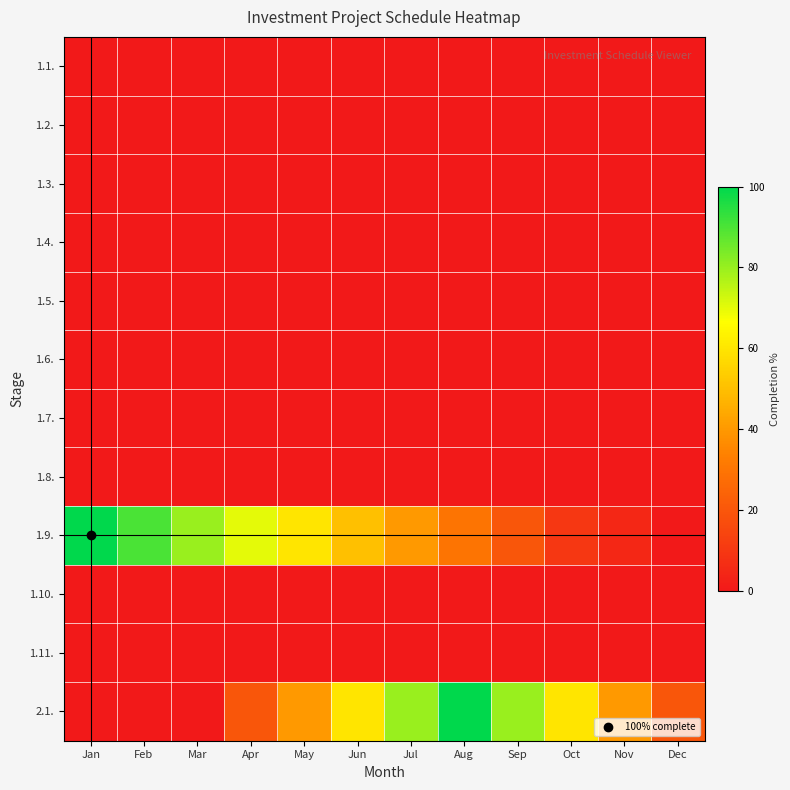

Reading right to left, transcribe all the data shown in this chart.

1.1.: Dec=0	Nov=0	Oct=0	Sep=0	Aug=0	Jul=0	Jun=0	May=0	Apr=0	Mar=0	Feb=0	Jan=0
1.2.: Dec=0	Nov=0	Oct=0	Sep=0	Aug=0	Jul=0	Jun=0	May=0	Apr=0	Mar=0	Feb=0	Jan=0
1.3.: Dec=0	Nov=0	Oct=0	Sep=0	Aug=0	Jul=0	Jun=0	May=0	Apr=0	Mar=0	Feb=0	Jan=0
1.4.: Dec=0	Nov=0	Oct=0	Sep=0	Aug=0	Jul=0	Jun=0	May=0	Apr=0	Mar=0	Feb=0	Jan=0
1.5.: Dec=0	Nov=0	Oct=0	Sep=0	Aug=0	Jul=0	Jun=0	May=0	Apr=0	Mar=0	Feb=0	Jan=0
1.6.: Dec=0	Nov=0	Oct=0	Sep=0	Aug=0	Jul=0	Jun=0	May=0	Apr=0	Mar=0	Feb=0	Jan=0
1.7.: Dec=0	Nov=0	Oct=0	Sep=0	Aug=0	Jul=0	Jun=0	May=0	Apr=0	Mar=0	Feb=0	Jan=0
1.8.: Dec=0	Nov=0	Oct=0	Sep=0	Aug=0	Jul=0	Jun=0	May=0	Apr=0	Mar=0	Feb=0	Jan=0
1.9.: Dec=0	Nov=5	Oct=10	Sep=20	Aug=30	Jul=40	Jun=50	May=60	Apr=70	Mar=80	Feb=90	Jan=100
1.10.: Dec=0	Nov=0	Oct=0	Sep=0	Aug=0	Jul=0	Jun=0	May=0	Apr=0	Mar=0	Feb=0	Jan=0
1.11.: Dec=0	Nov=0	Oct=0	Sep=0	Aug=0	Jul=0	Jun=0	May=0	Apr=0	Mar=0	Feb=0	Jan=0
2.1.: Dec=20	Nov=40	Oct=60	Sep=80	Aug=100	Jul=80	Jun=60	May=40	Apr=20	Mar=0	Feb=0	Jan=0